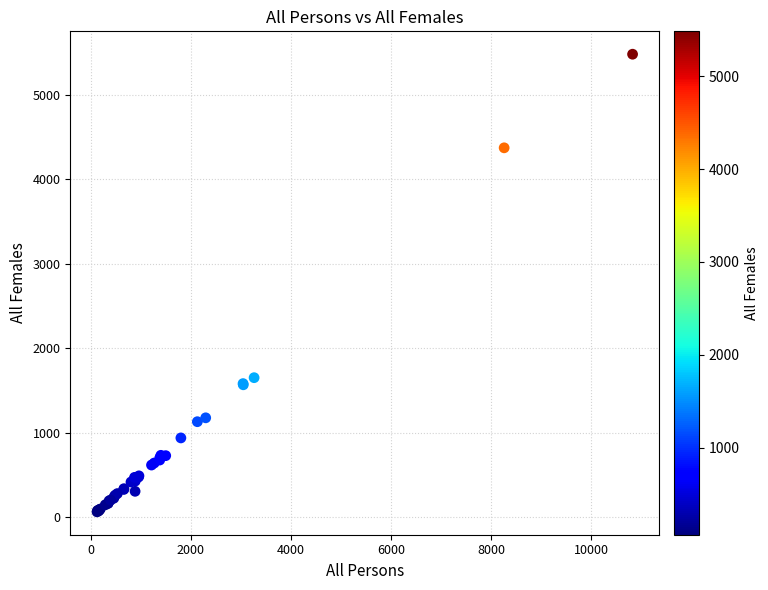

What Y value in the scatter plot is closest to 2773?

1653